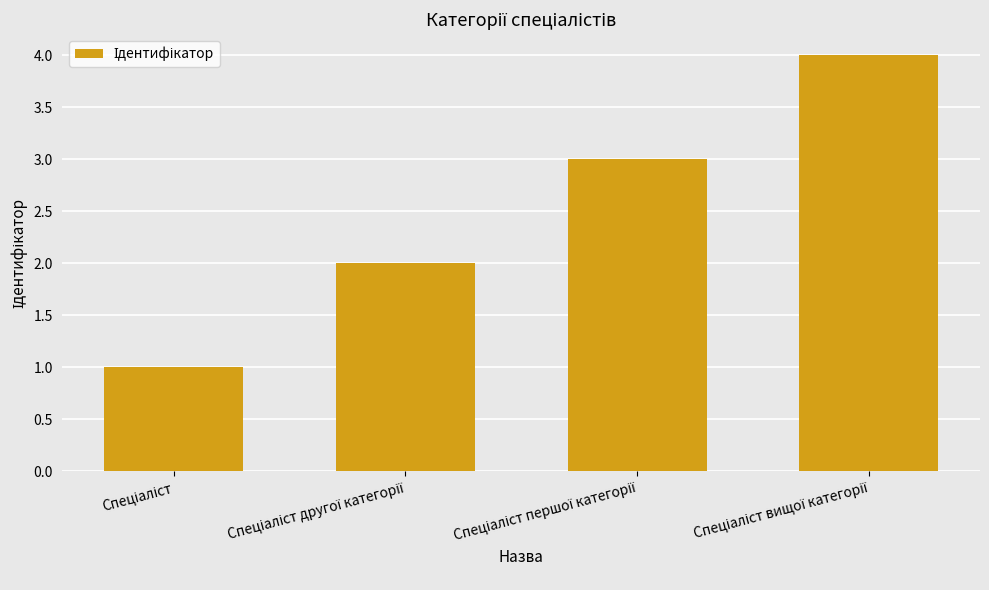

What is the greatest value displayed?

4